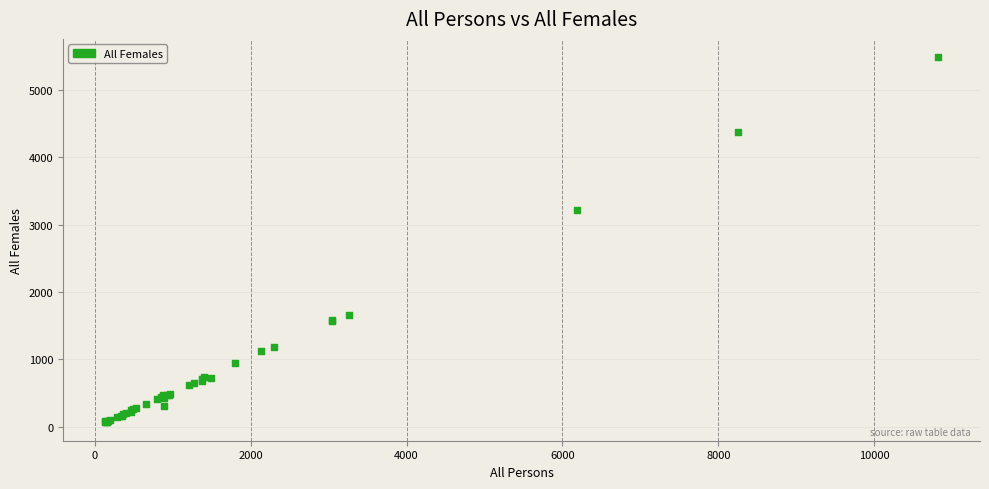

What Y value in the scatter plot is closest to 2773?

3220